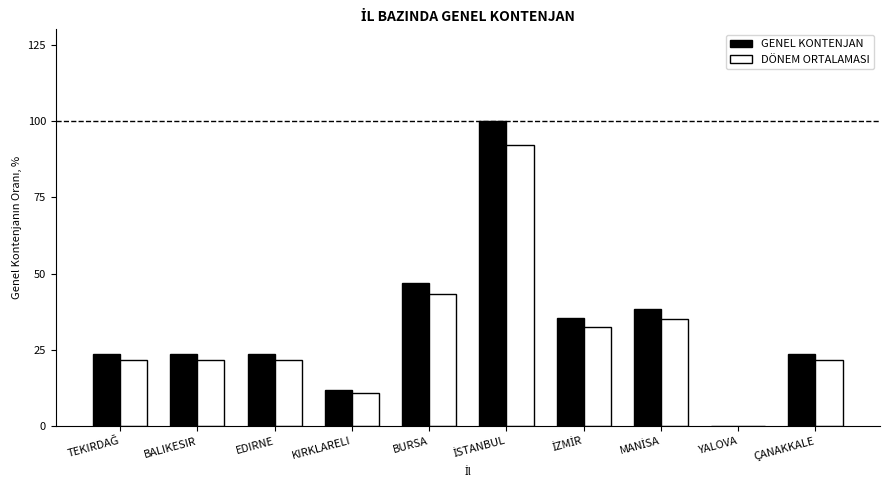

How many groups of bars are there?

10